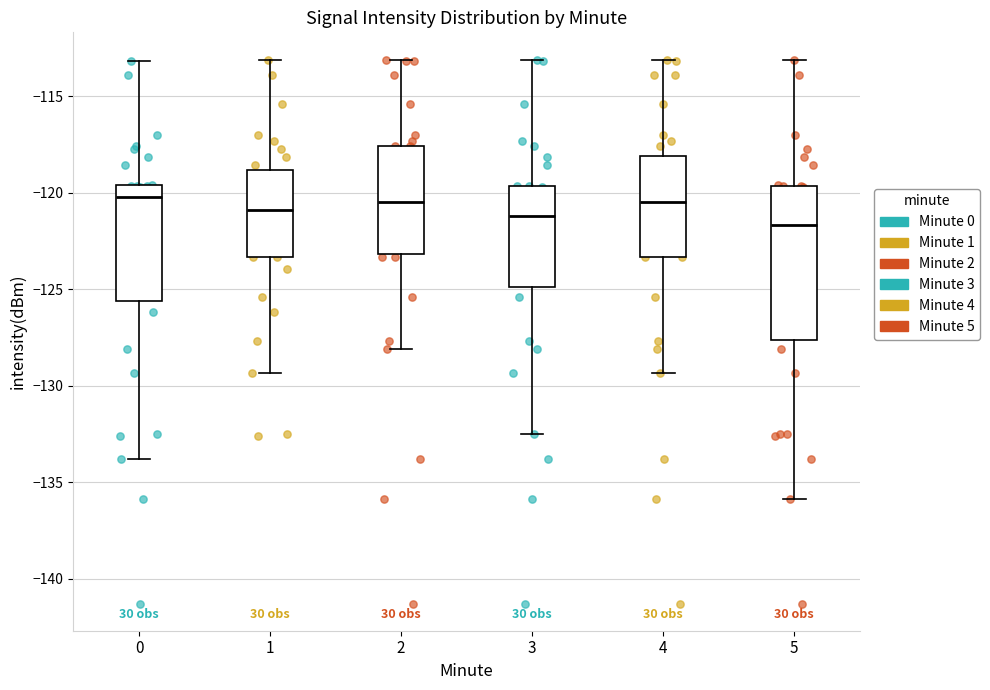

Where does the median line of the box at x = 3 sit on the y-axis? The values are not printed on the chart, so give them approximately, as read against the axis.

-121.0